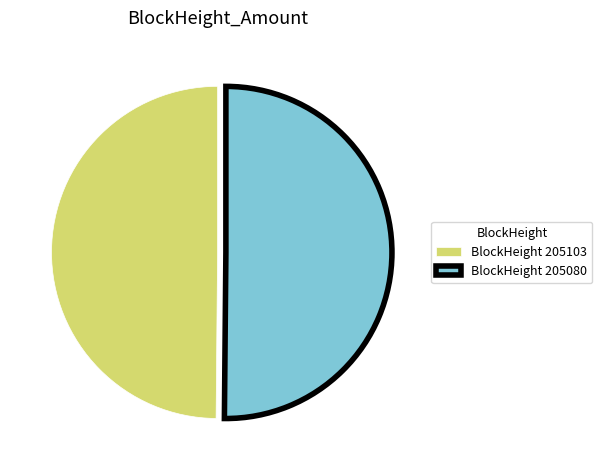

Is it true that BlockHeight 205103 is 63% of the pie?

False